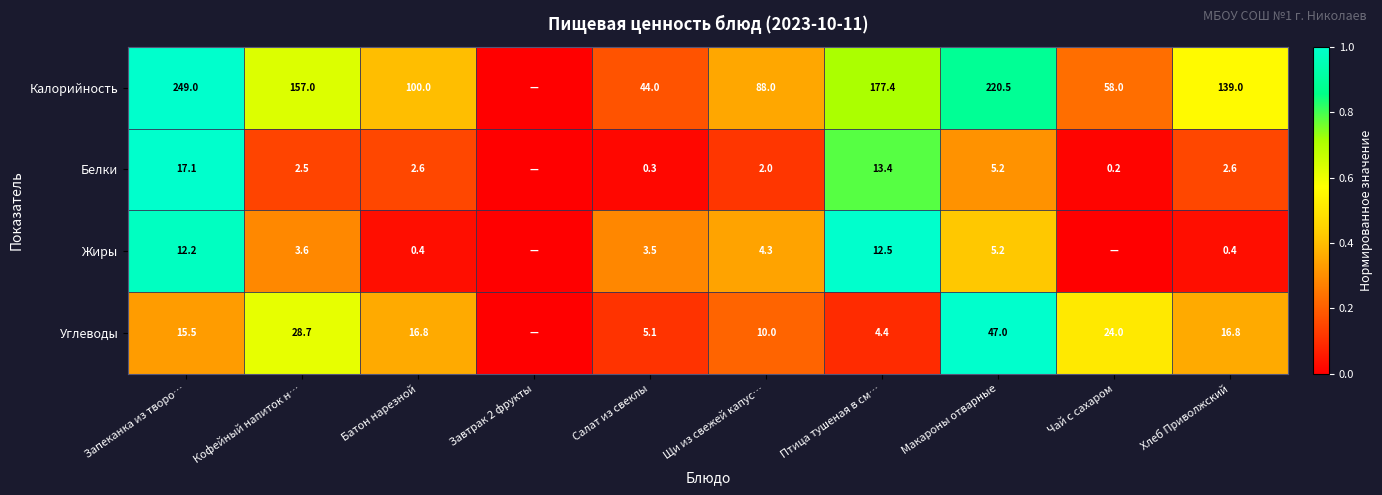

Rank the series at Запеканка из творо… from highest to lowest value.

Калорийность, Белки, Углеводы, Жиры